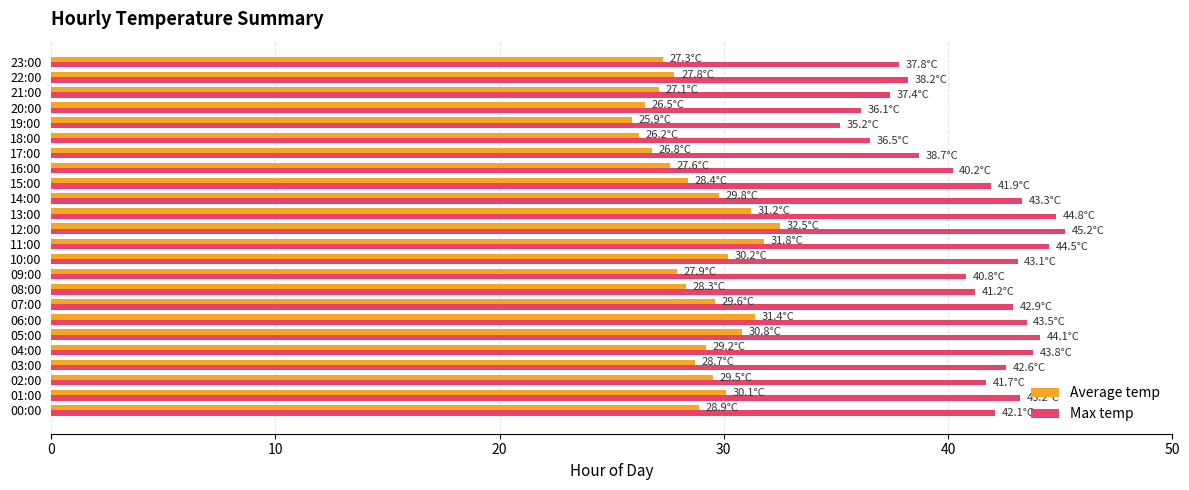

The value of Average temp at 00:00 is 15.5. True or false?

False